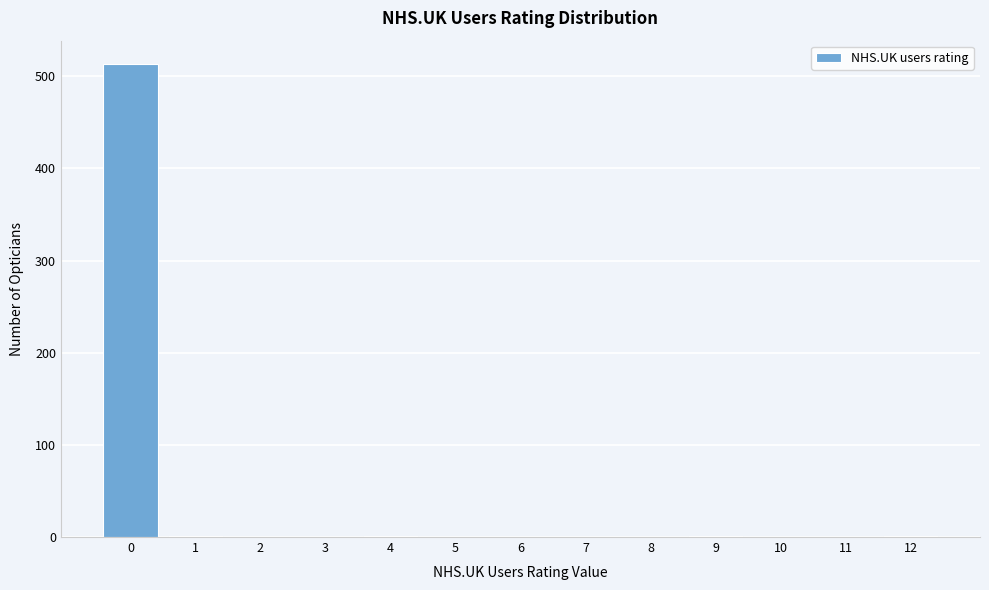

The value at 7 is 298. True or false?

False